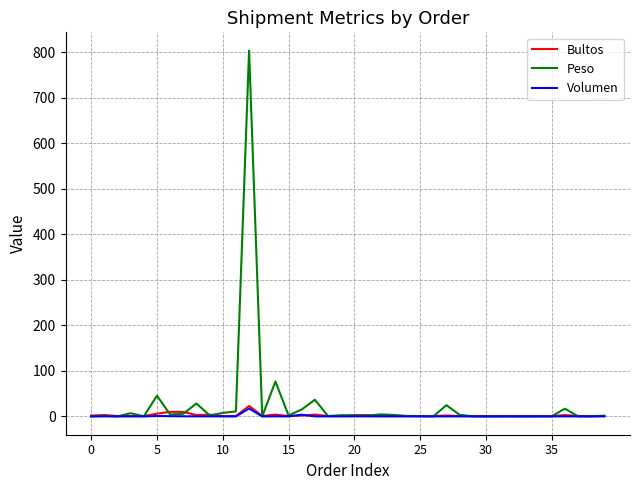

What is the highest value of the Peso series?

803.1